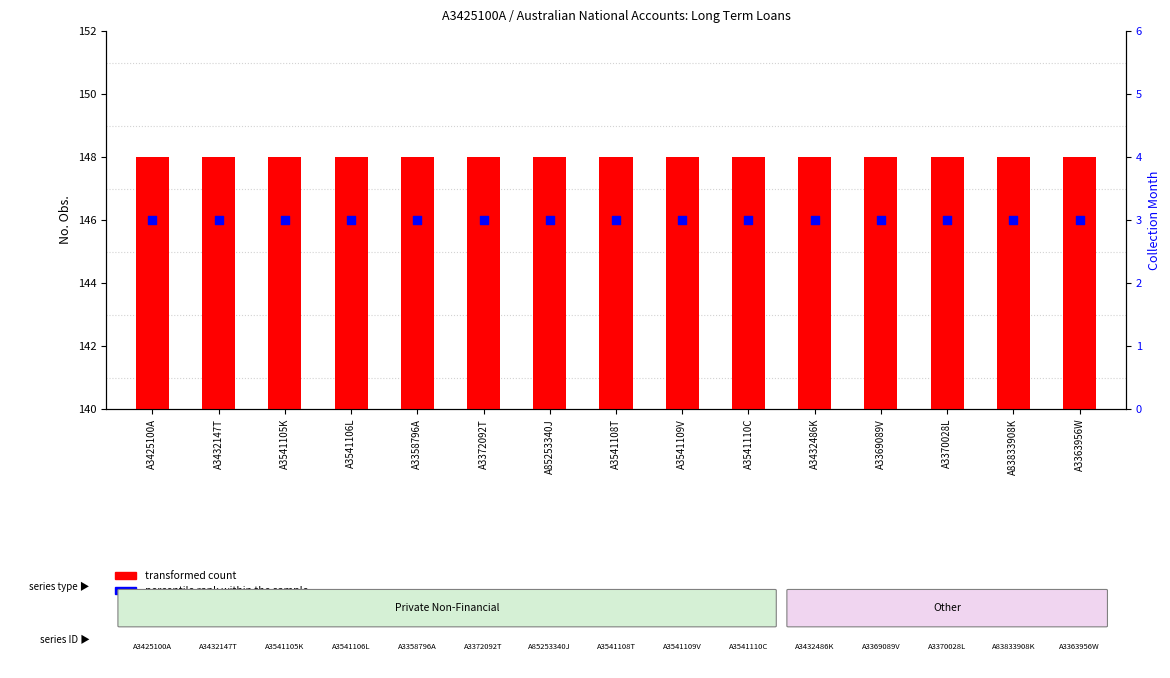

Is the value of percentile rank within the sample at A3358796A greater than the value of transformed count at A3369089V?

No